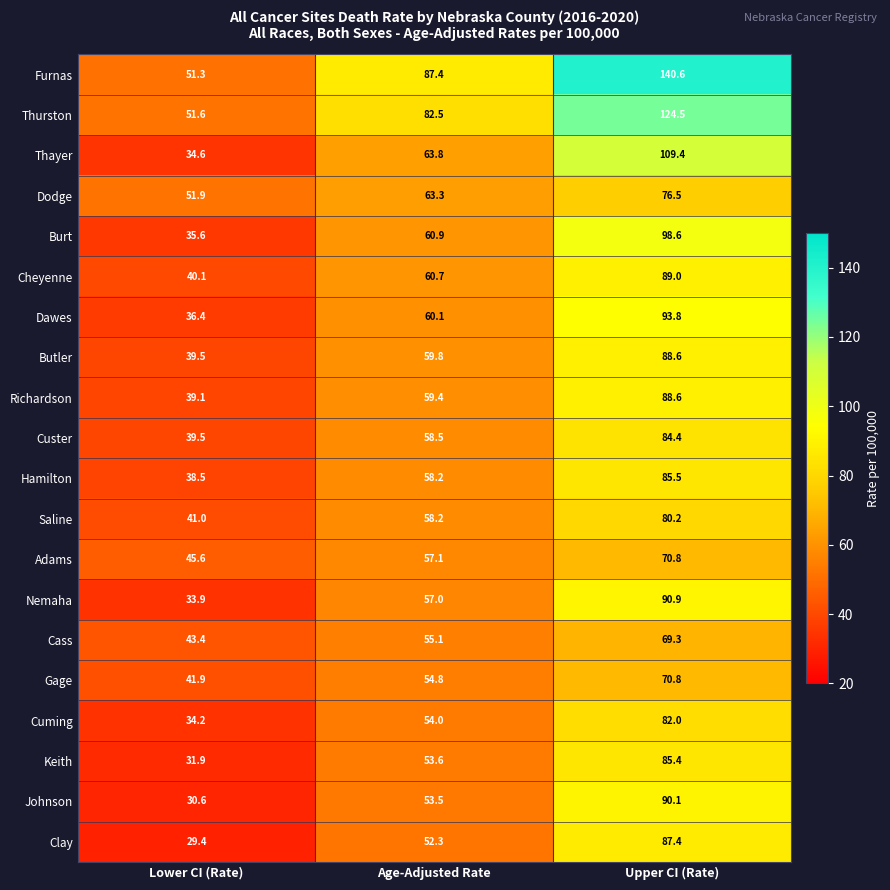

Where does the Clay series first go above 52?

Age-Adjusted Rate